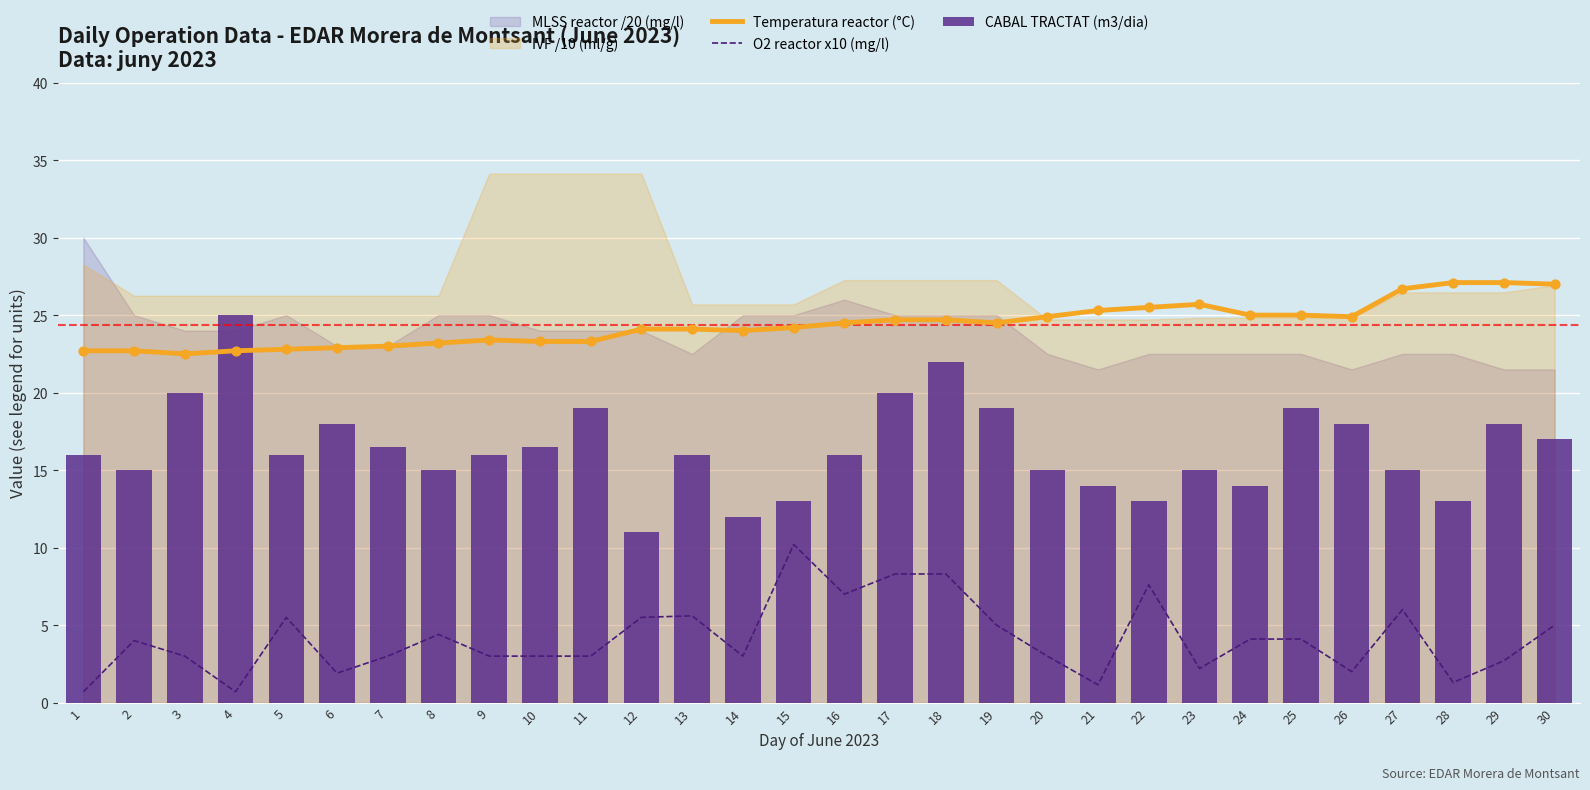

At which category is the sum across all series the highest?

18